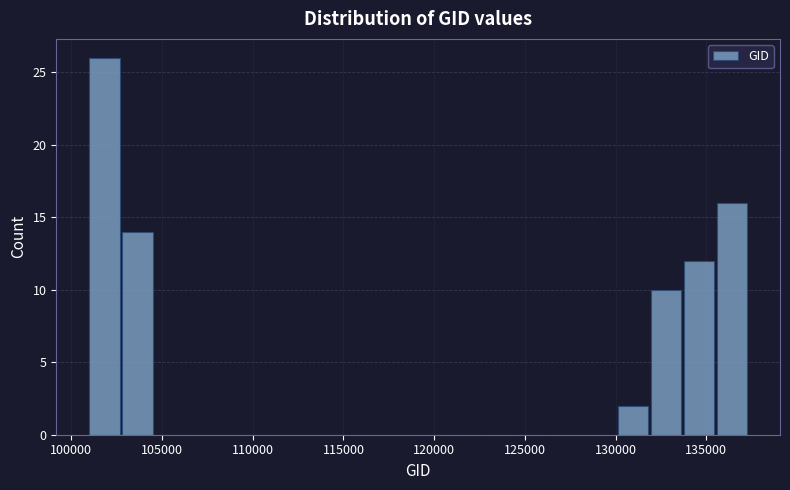

Around what value on the x-axis is the tallest bar? Give the approximate position of its centre, as read against the axis.

102000